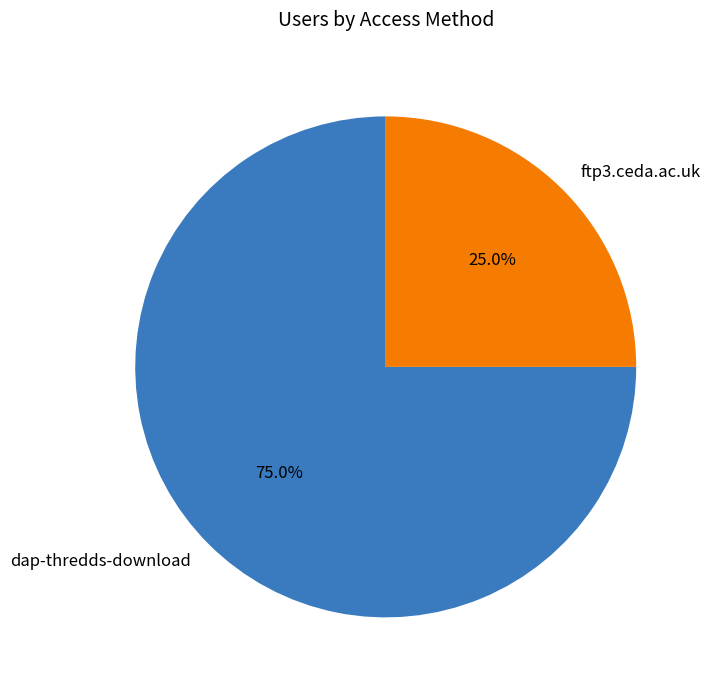

What percentage do dap-thredds-download and ftp3.ceda.ac.uk together represent?

100.0%